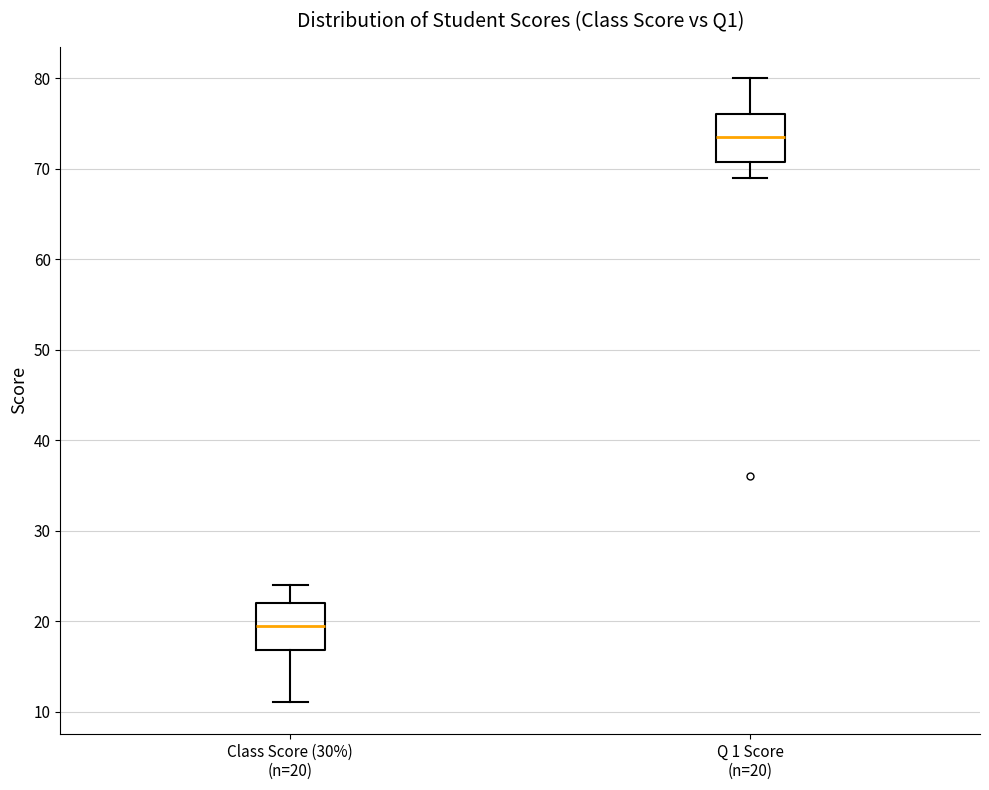

Reading left to right, read every box against the y-axis: the position of its median line, the range the box covers, and the ends of its whiskers. The values are not printed on the chart, so give them approximately, as read against the axis.

Class Score (30%) (n=20): median 20, box 17 to 22, whiskers 11 to 24
Q 1 Score (n=20): median 74, box 71 to 76, whiskers 69 to 80